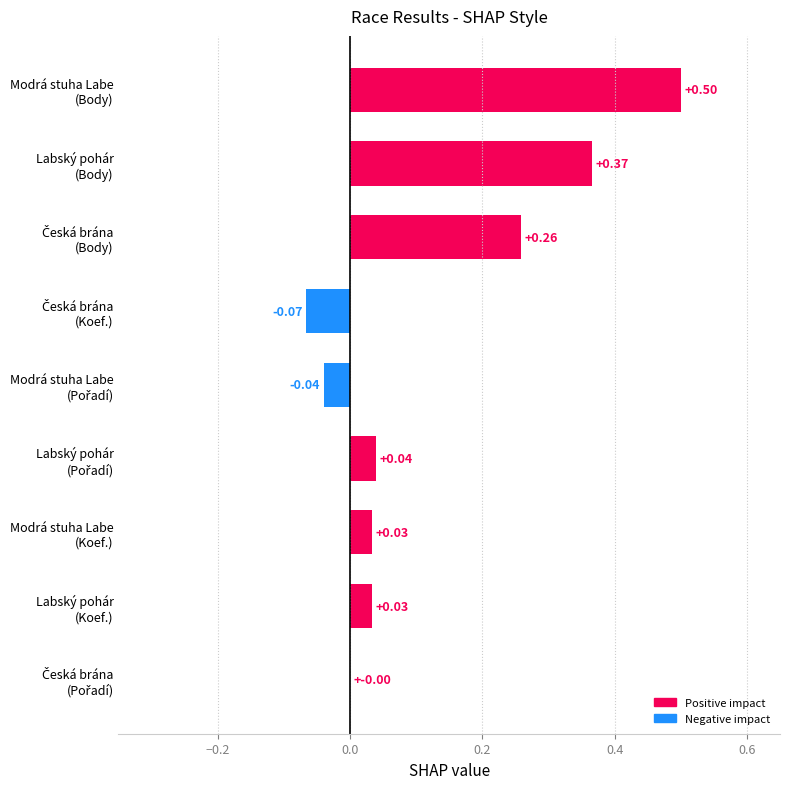

What is the sum of all values?

1.1